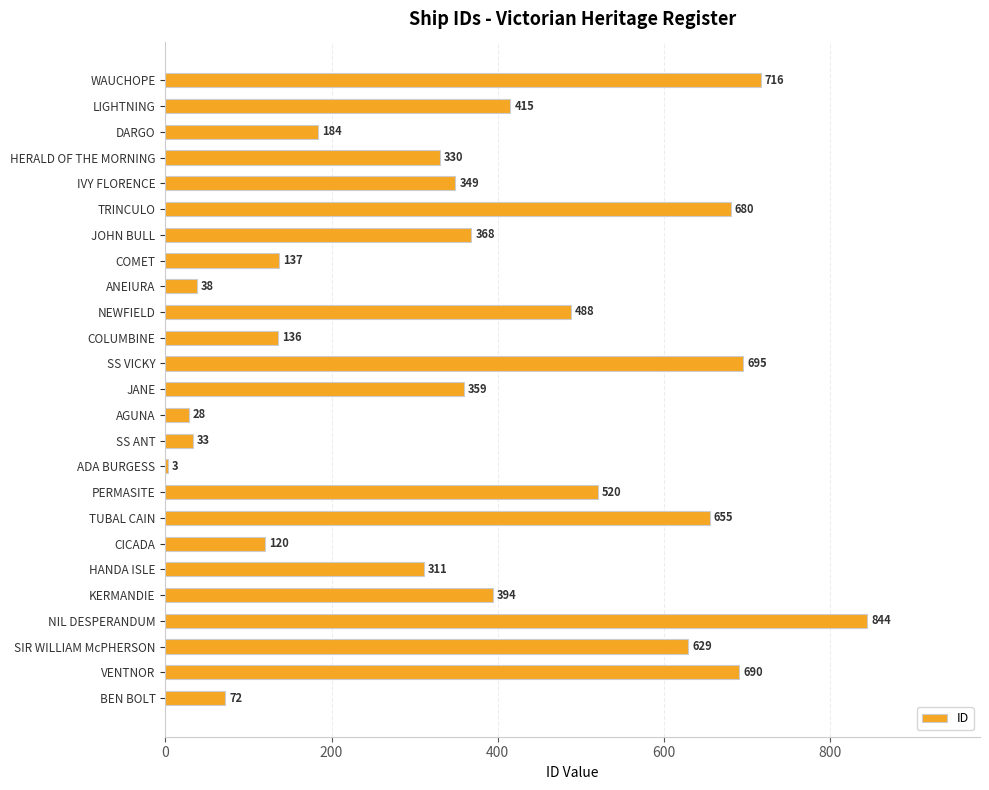

How many categories are shown in the chart?

25